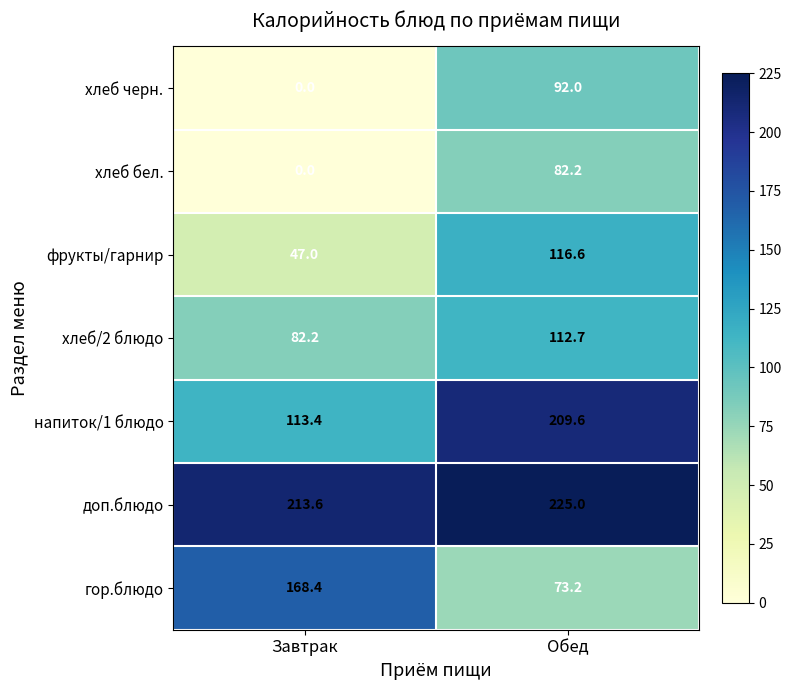

Which series has the widest spread of values?

напиток/1 блюдо